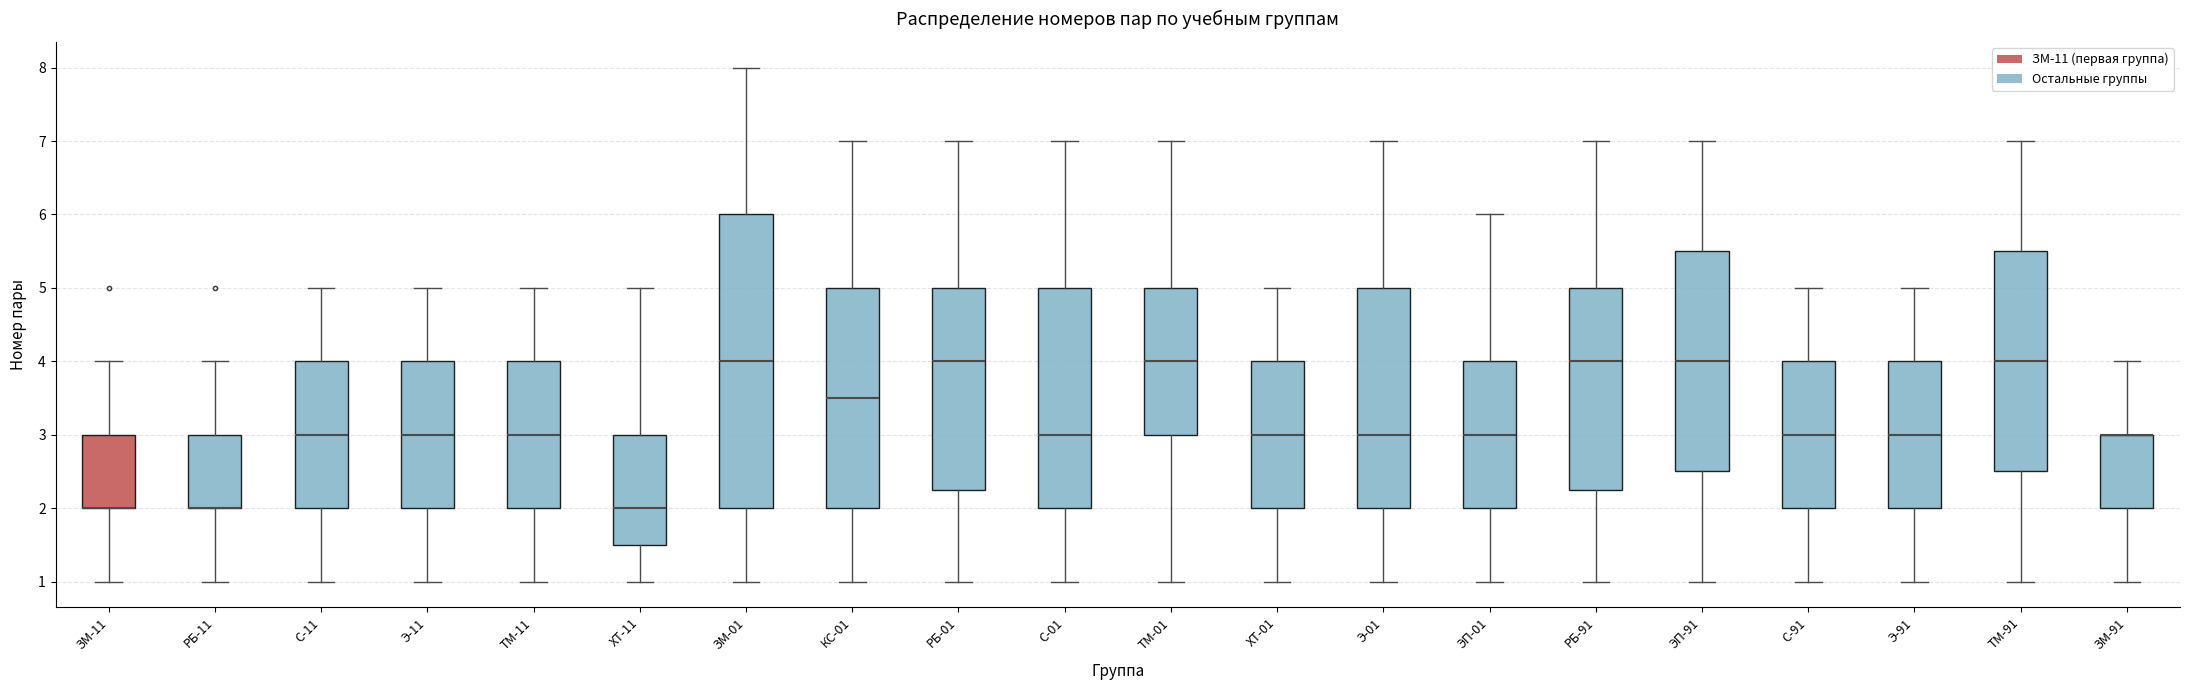

Where does the median line of the box for ХТ-11 sit on the y-axis? The values are not printed on the chart, so give them approximately, as read against the axis.

2.0